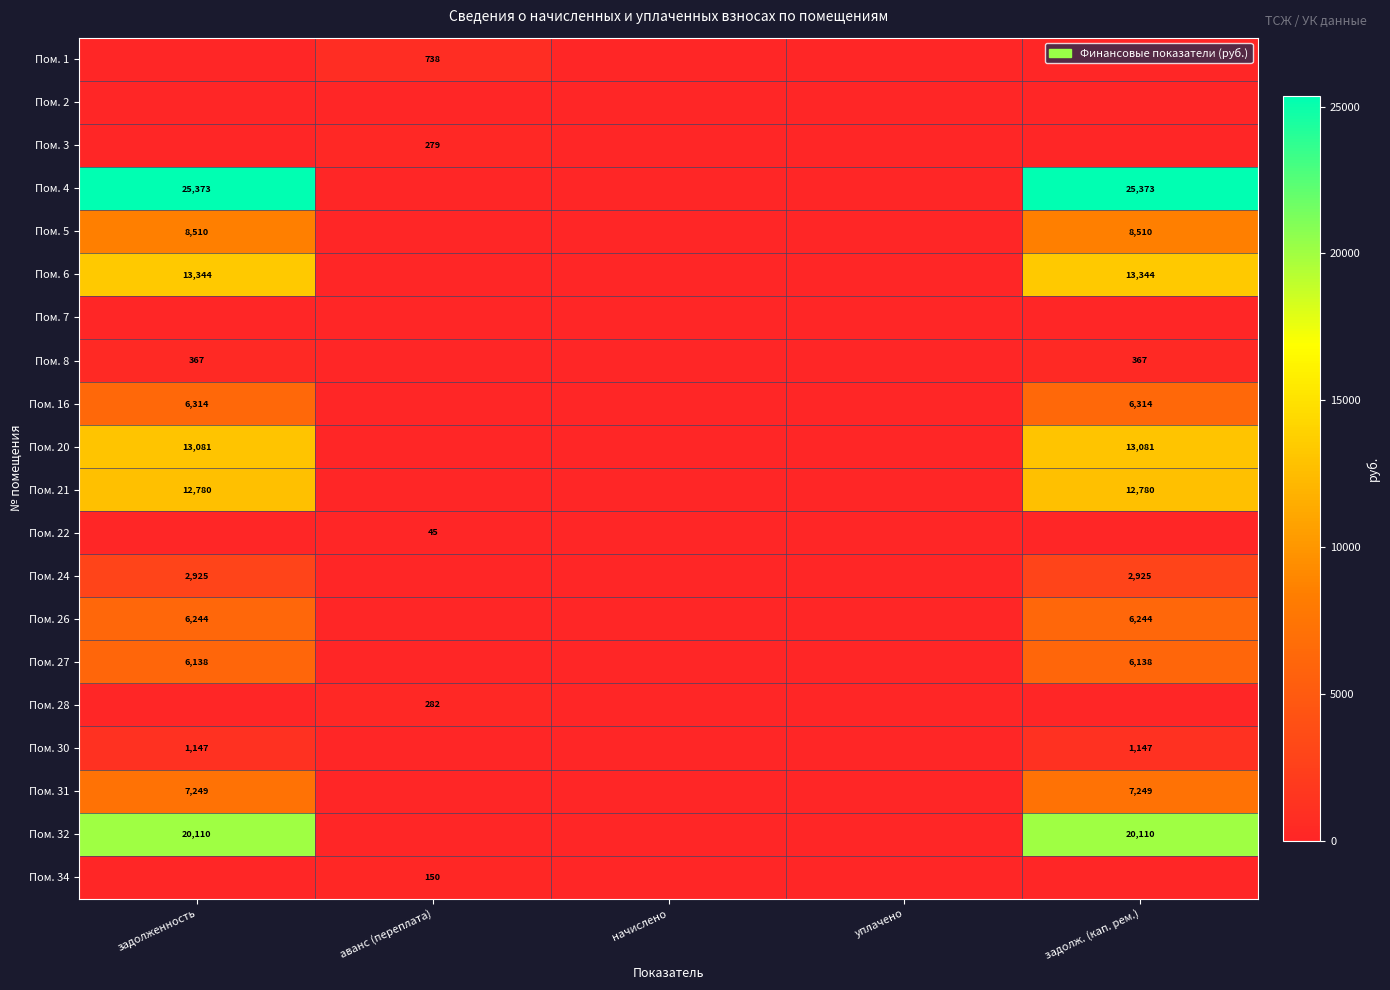

True or false: Пом. 34 has a value of 245 at аванс (переплата).

False